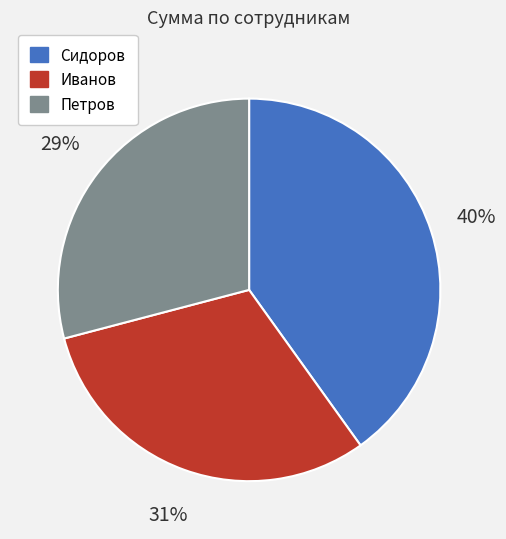

The Сидоров slice represents 40% of the pie. True or false?

True